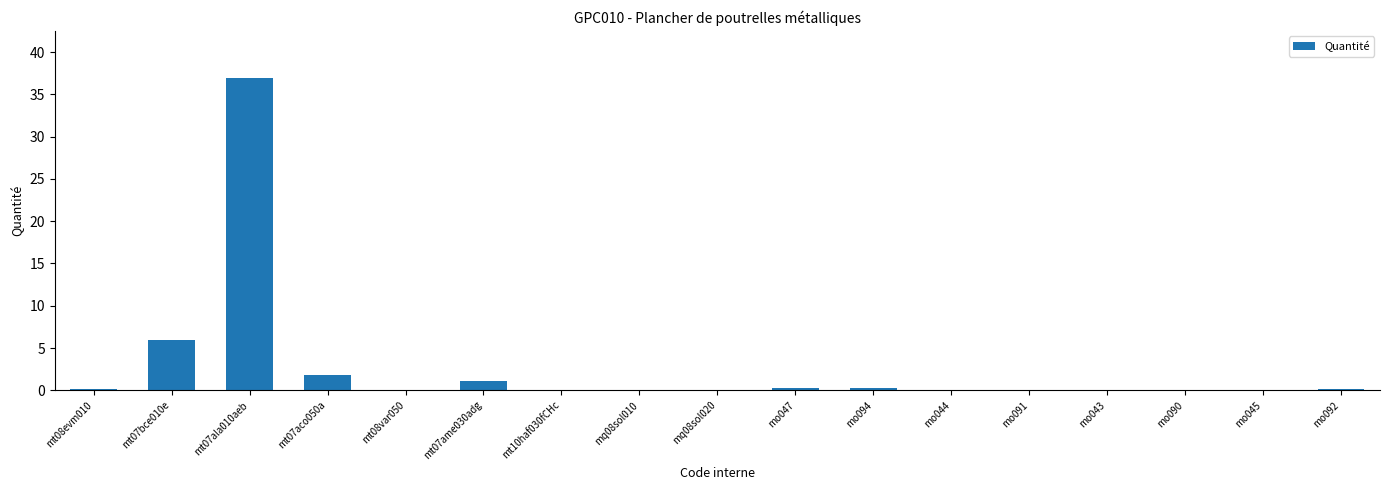

What is the difference between the values at mq08sol020 and mo094?

0.2